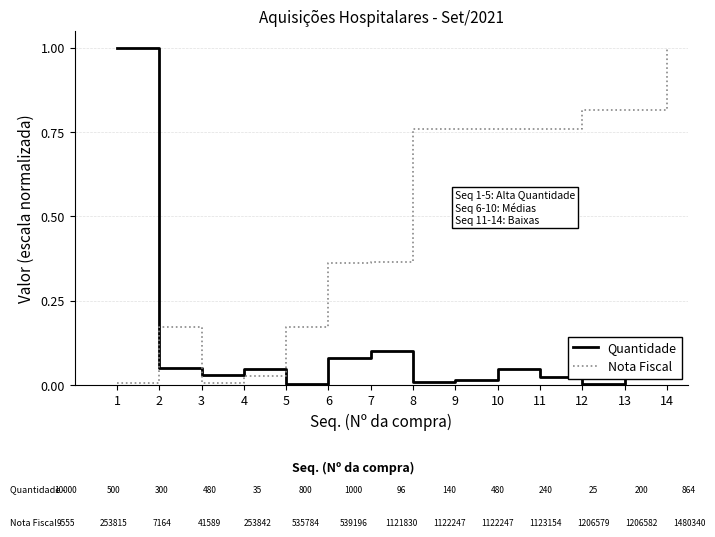

Which category has the highest value in the Nota Fiscal series?

14